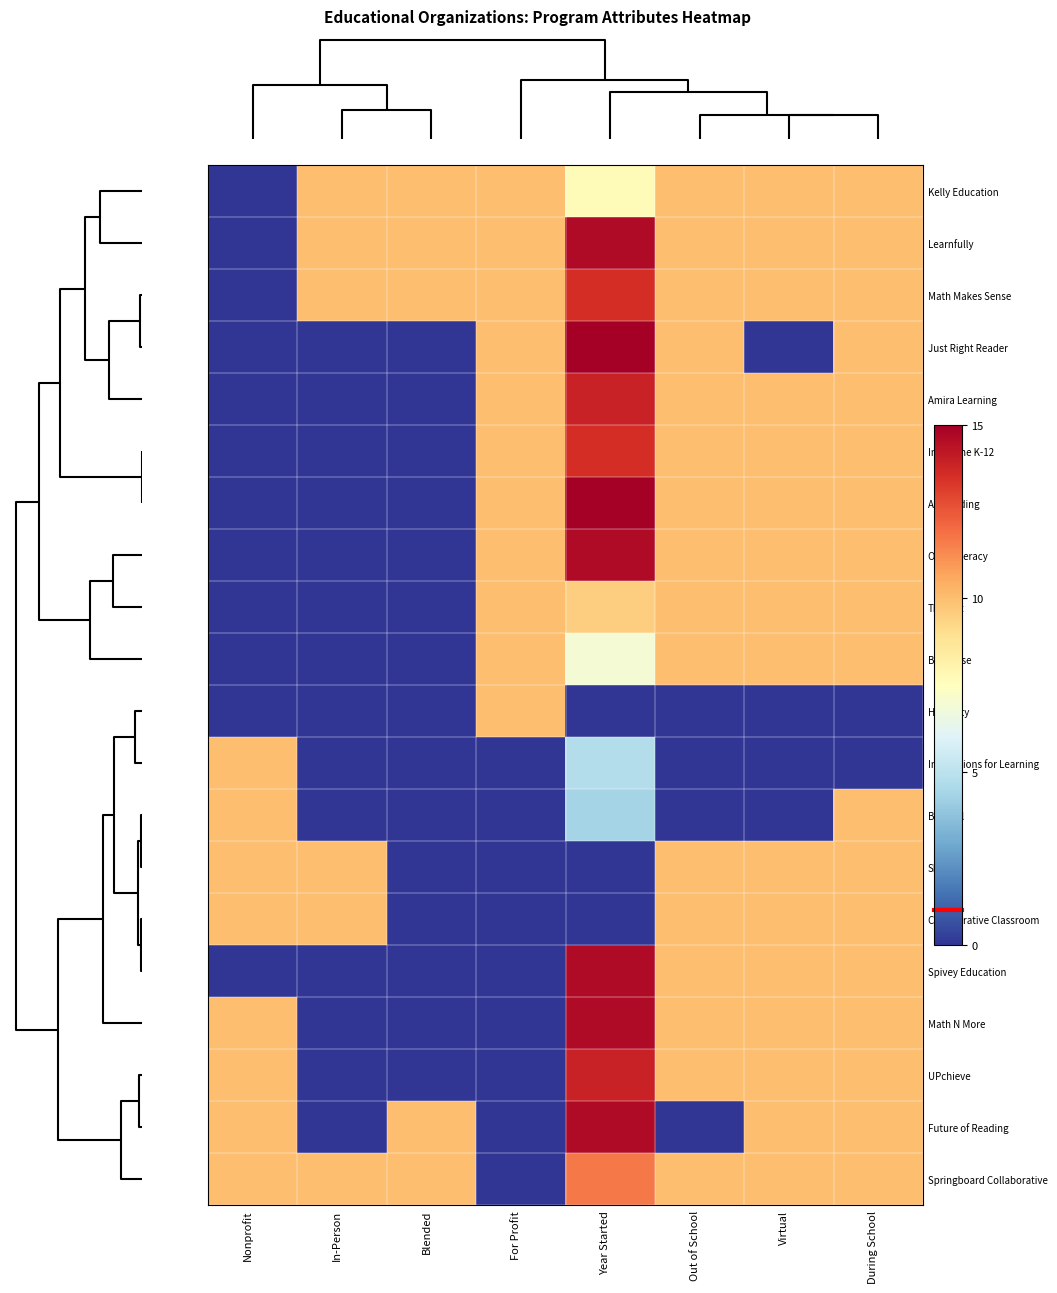

At which category is the sum across all series the highest?

Year Started